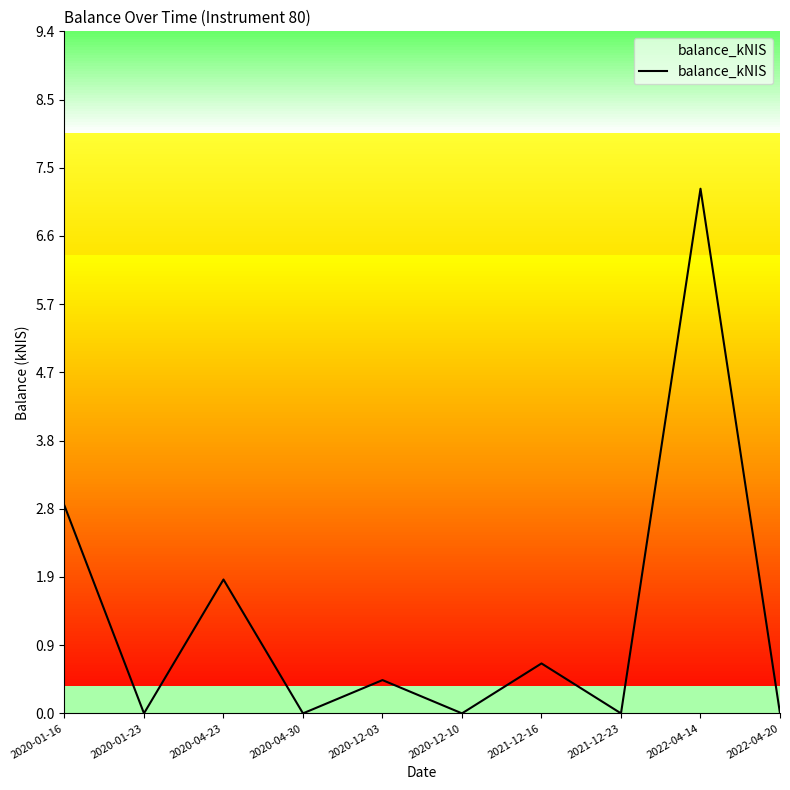

Which category has the highest value across all series?

2022-04-14